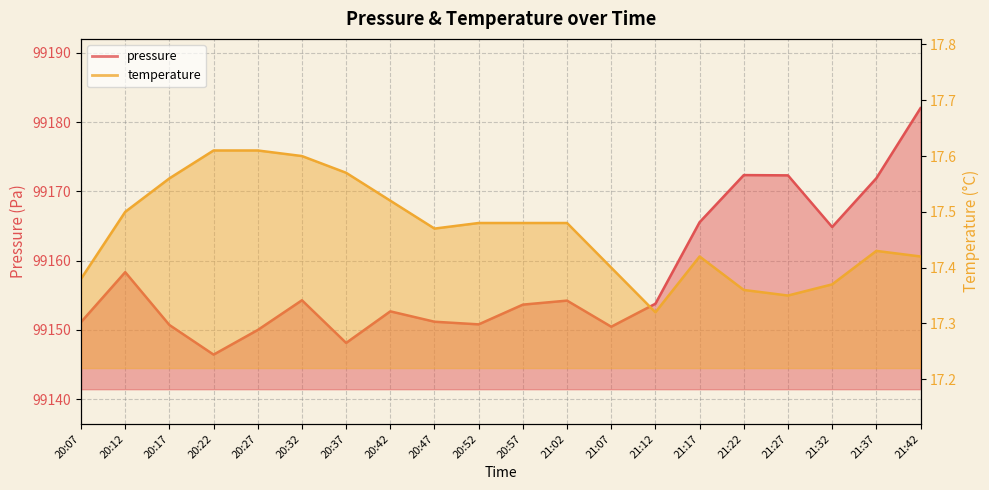

The value of temperature at 20:07 is 17.4. True or false?

True